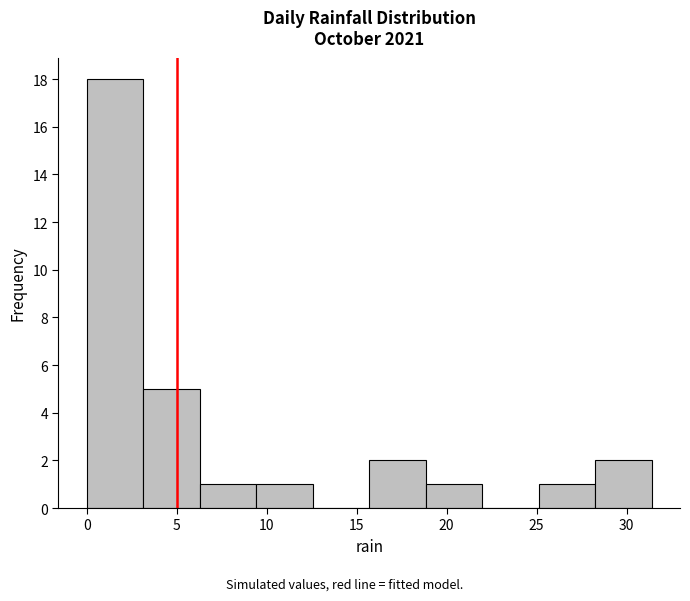

Which range on the x-axis has the tallest bar?

0.0 to 3.0